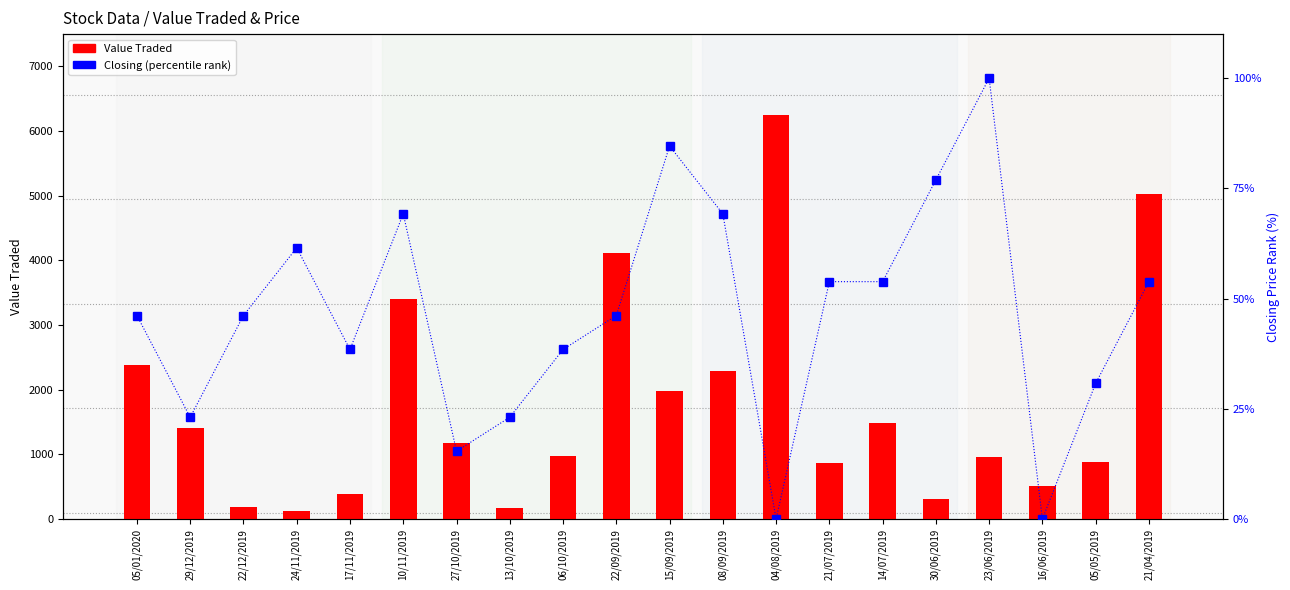

What position from the right is 10/11/2019?

15